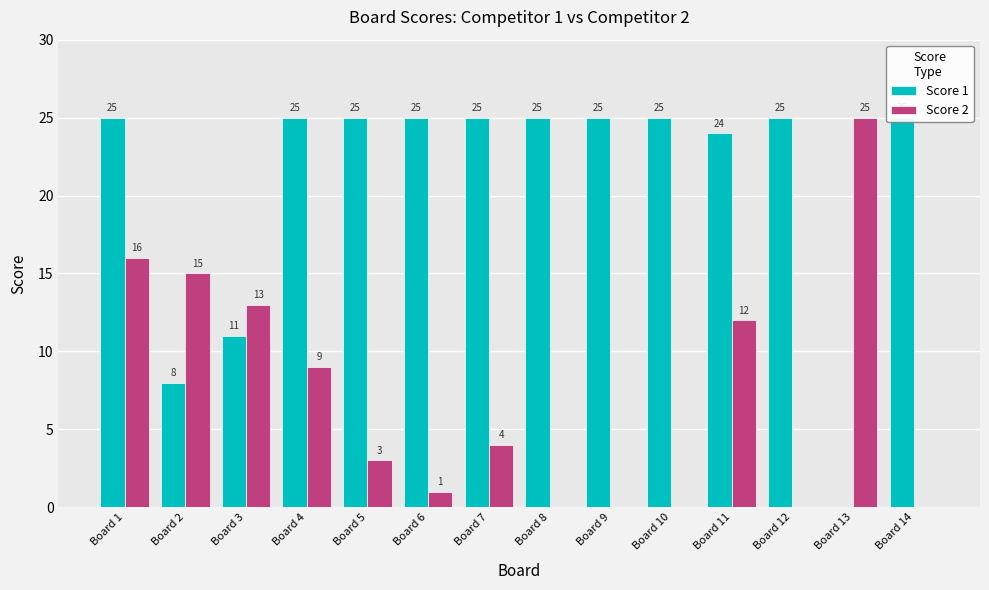

At which label does Score 2 first exceed 4?

Board 1